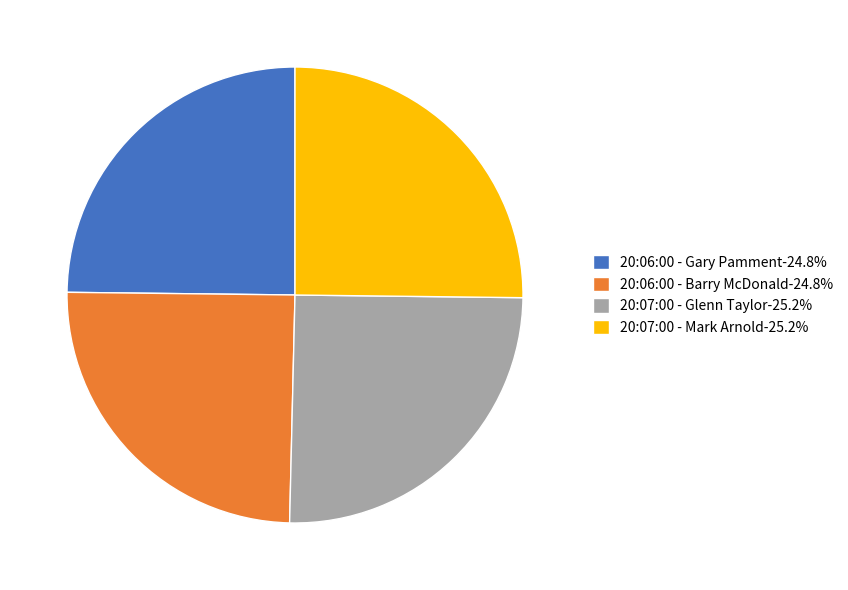

What is the ratio of the value at 20:07:00 - Mark Arnold-25.2% to the value at 20:06:00 - Barry McDonald-24.8%?

1.0